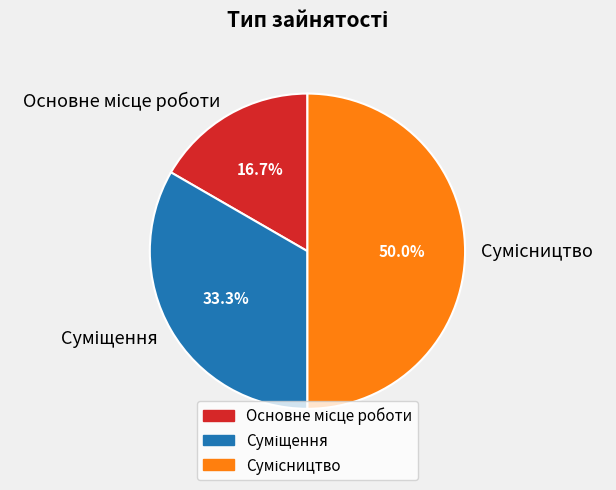

Rank the categories by value from lowest to highest.

Основне місце роботи, Суміщення, Сумісництво